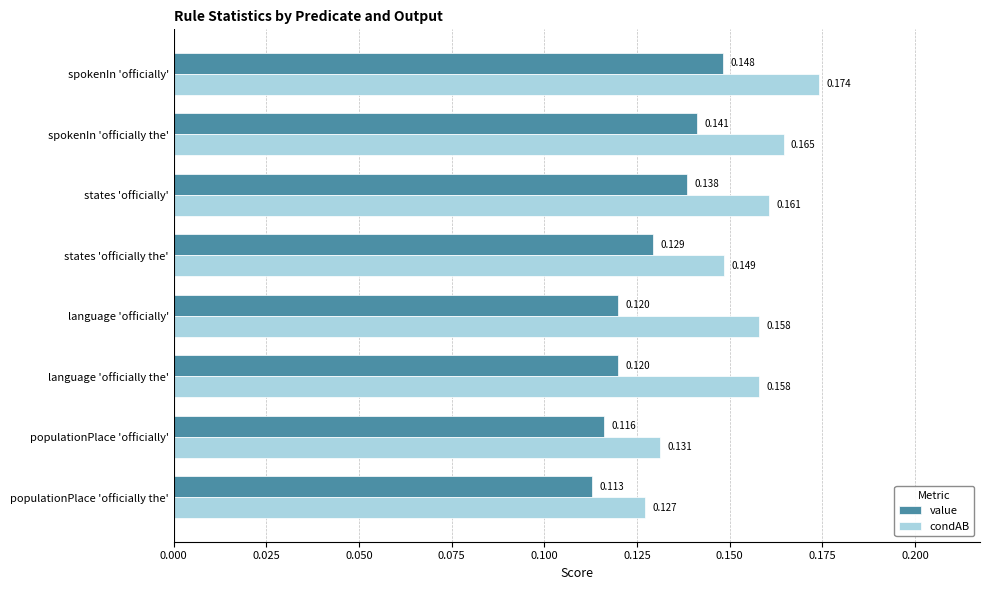

What are all the series names shown in the legend?

value, condAB